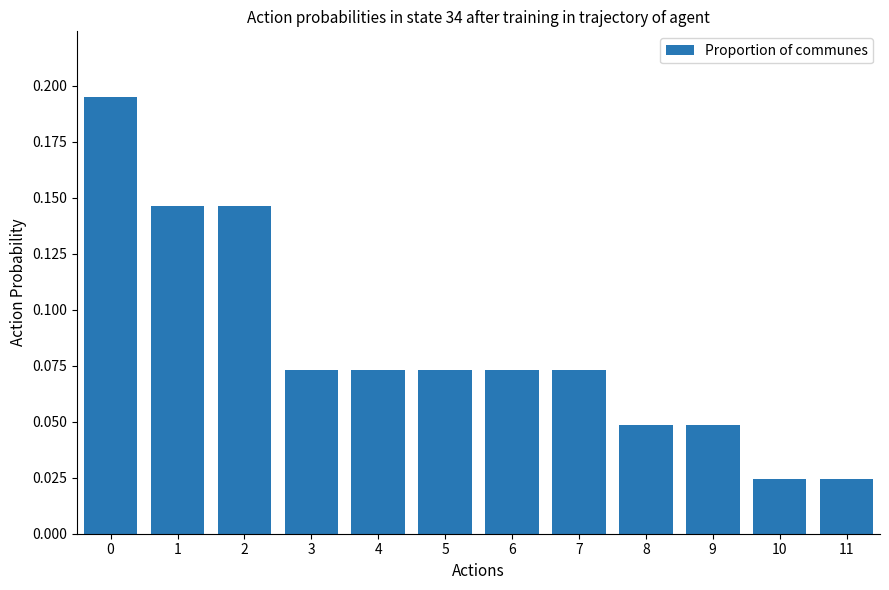

What is the sum of all values?

1.0